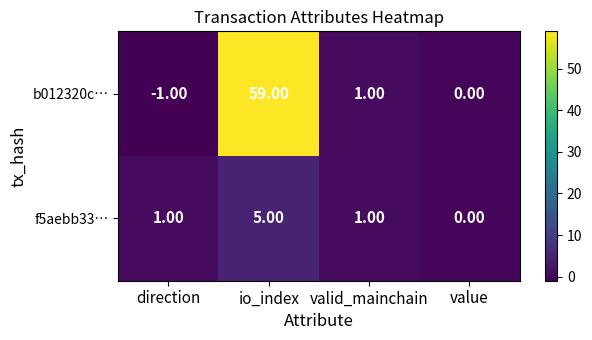

At which label is b012320c… closest to 29?

valid_mainchain